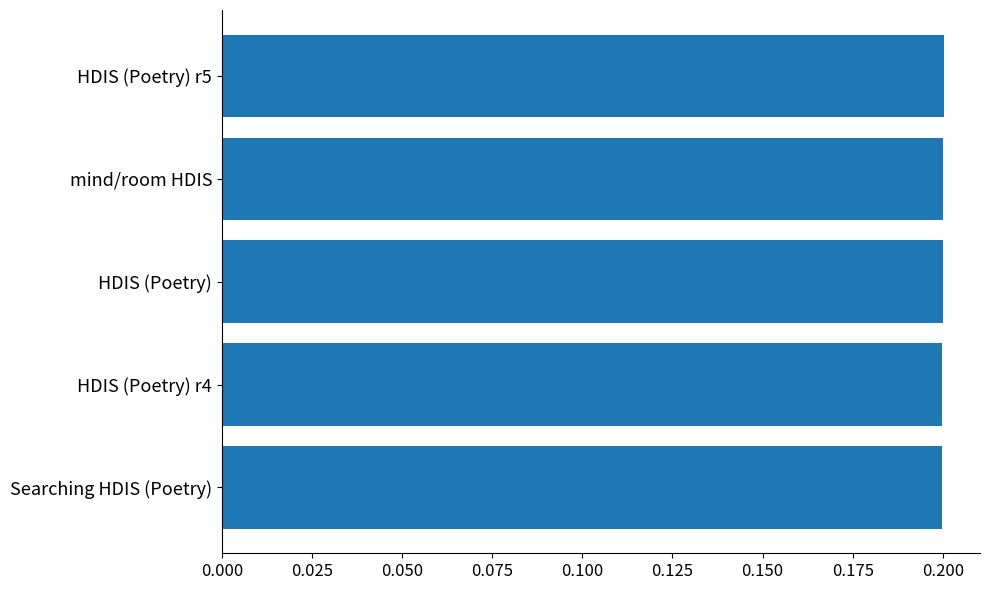

What position from the top is Searching HDIS (Poetry)?

5